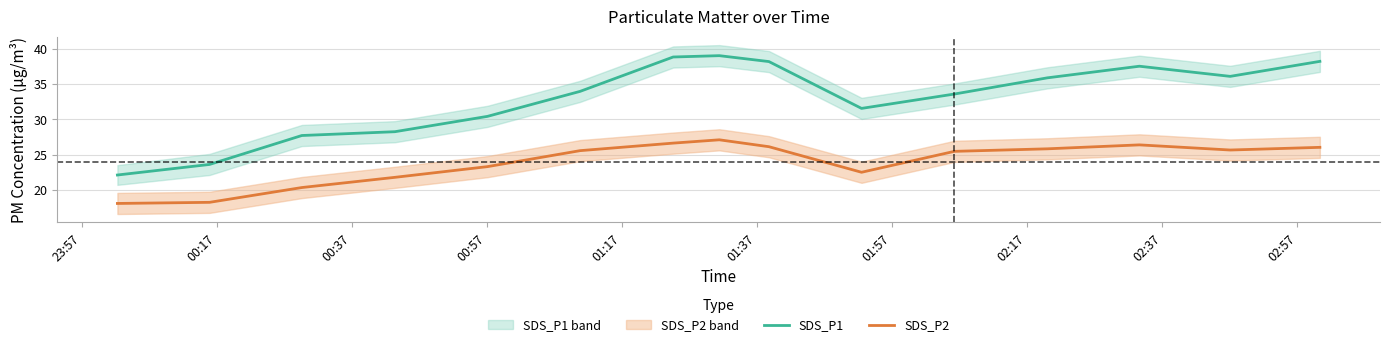

True or false: SDS_P2 and SDS_P1 intersect in this chart.

False